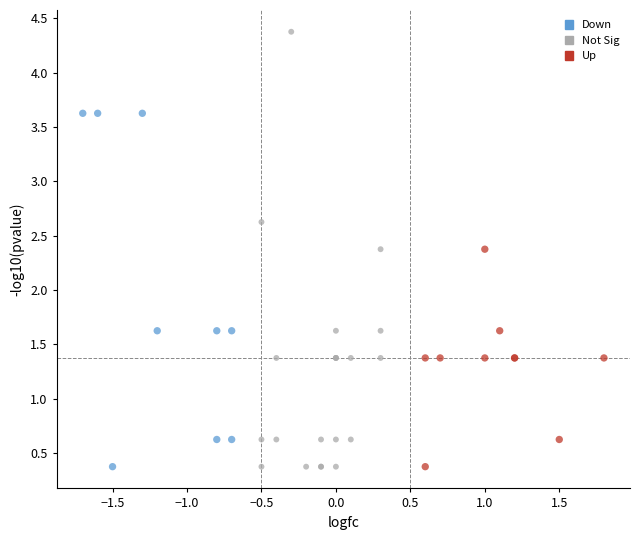

Which series contains the highest Y value?

Not Sig